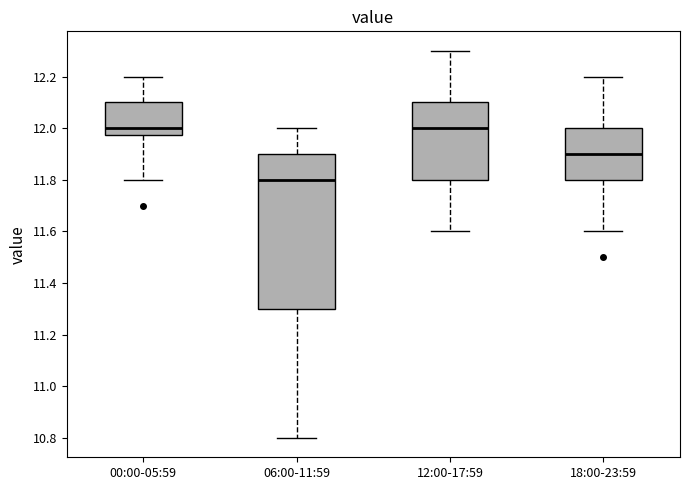

Reading left to right, transcribe this box plot: for each box, give where its median line is, the range the box spans, and where its two whiskers end, as read against the y-axis. The values are not printed on the chart, so give them approximately, as read against the axis.

00:00-05:59: median 12.00, box 11.98 to 12.10, whiskers 11.80 to 12.20
06:00-11:59: median 11.80, box 11.30 to 11.90, whiskers 10.80 to 12.00
12:00-17:59: median 12.00, box 11.80 to 12.10, whiskers 11.60 to 12.30
18:00-23:59: median 11.90, box 11.80 to 12.00, whiskers 11.60 to 12.20